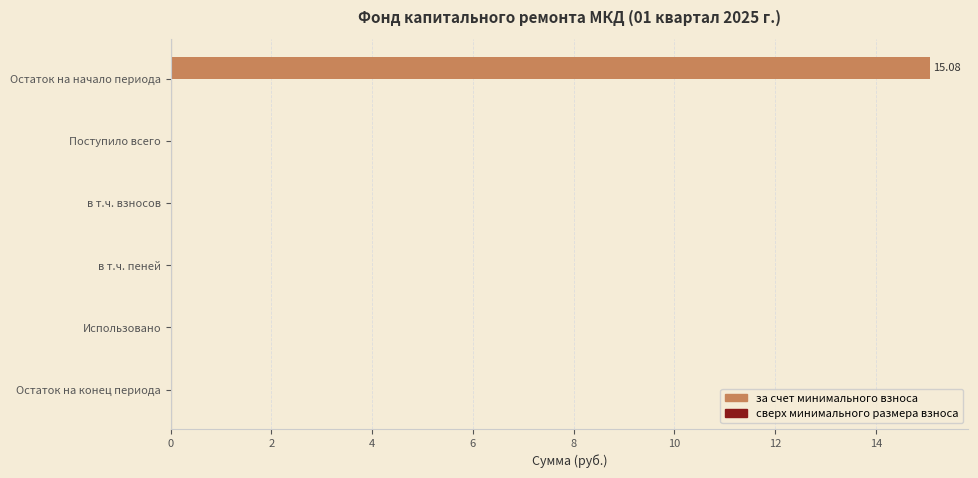

What is the sum of the values at Поступило всего and Остаток на начало периода?

15.1